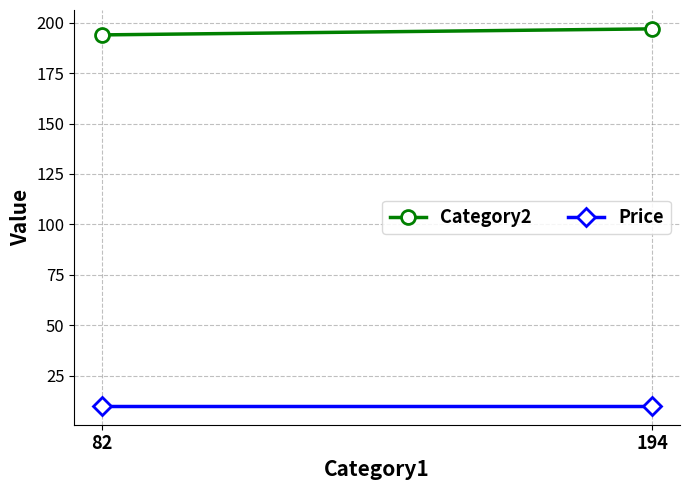

What is the value of the Price point at the 2nd from the left?

10.0